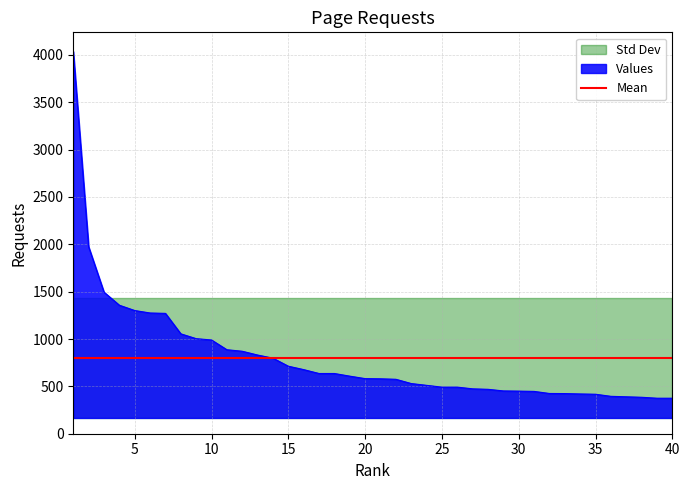

Reading left to right, extract all data points from this chart.

1=4037	2=1974	3=1495	4=1357	5=1301	6=1275	7=1271	8=1055	9=1004	10=990	11=887	12=871	13=831	14=798	15=713	16=677	17=636	18=636	19=608	20=582	21=580	22=575	23=530	24=511	25=492	26=492	27=474	28=469	29=452	30=450	31=447	32=425	33=424	34=420	35=417	36=395	37=390	38=385	39=375	40=375